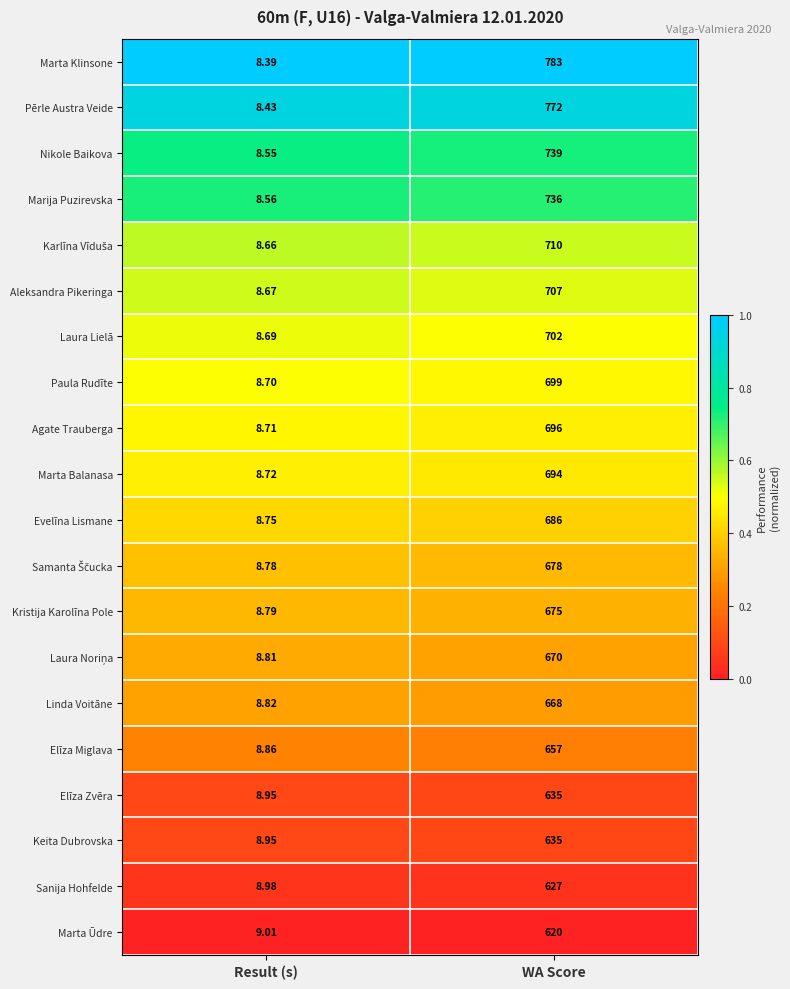

Which series has the largest range (max minus min)?

Marta Klinsone